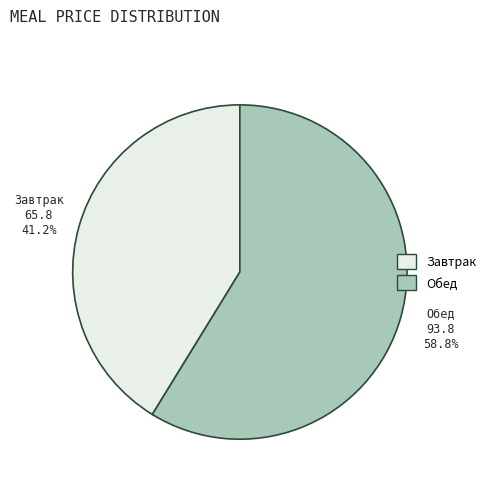

True or false: Обед accounts for 72% of the total.

False